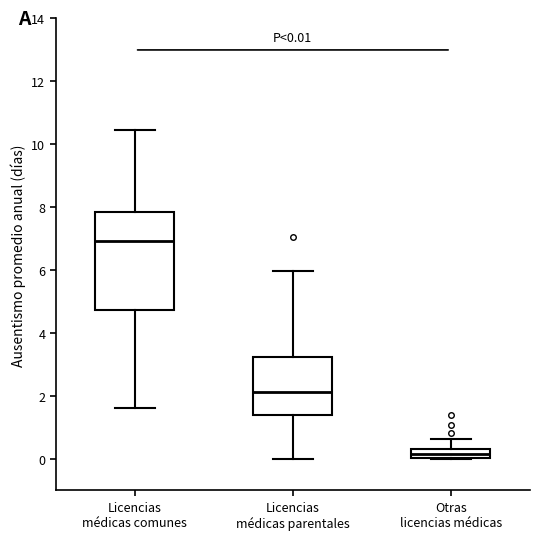

Comparing the boxes themselves (not the whiskers), which one is the tallest?

Licencias médicas comunes